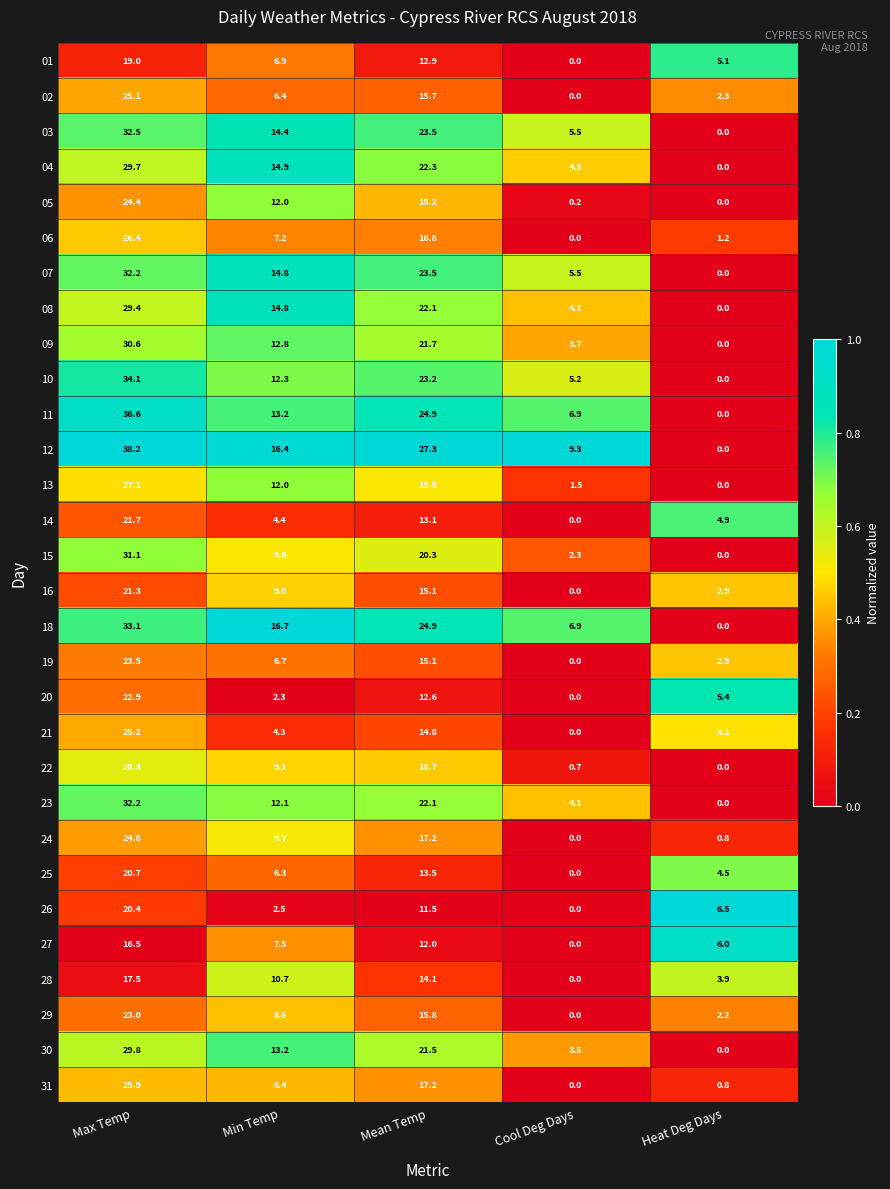

What is the sum of all 21 values?

47.5